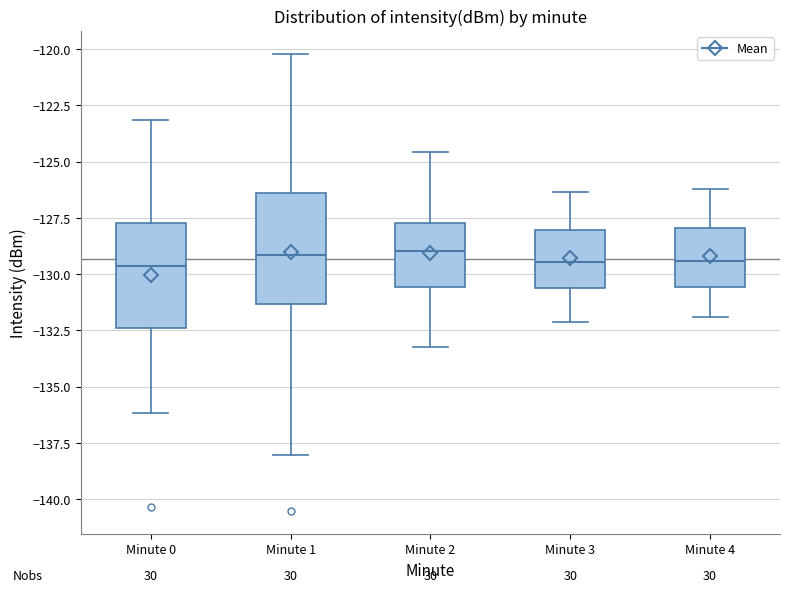

Reading left to right, transcribe this box plot: for each box, give where its median line is, the range the box spans, and where its two whiskers end, as read against the y-axis. The values are not printed on the chart, so give them approximately, as read against the axis.

Minute 0: median -129.5, box -132.5 to -127.5, whiskers -136.0 to -123.0
Minute 1: median -129.0, box -131.5 to -126.5, whiskers -138.0 to -120.0
Minute 2: median -129.0, box -130.5 to -127.5, whiskers -133.0 to -124.5
Minute 3: median -129.5, box -130.5 to -128.0, whiskers -132.0 to -126.5
Minute 4: median -129.5, box -130.5 to -128.0, whiskers -132.0 to -126.0